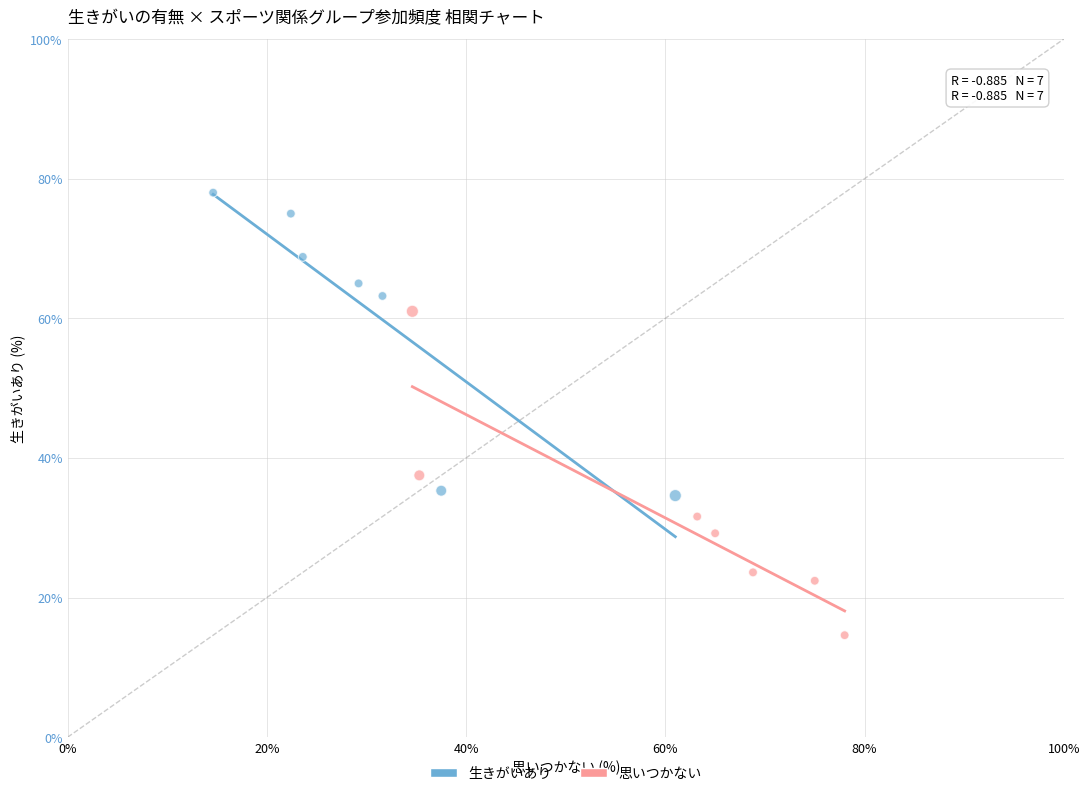

Which series reaches the maximum Y coordinate?

生きがいあり